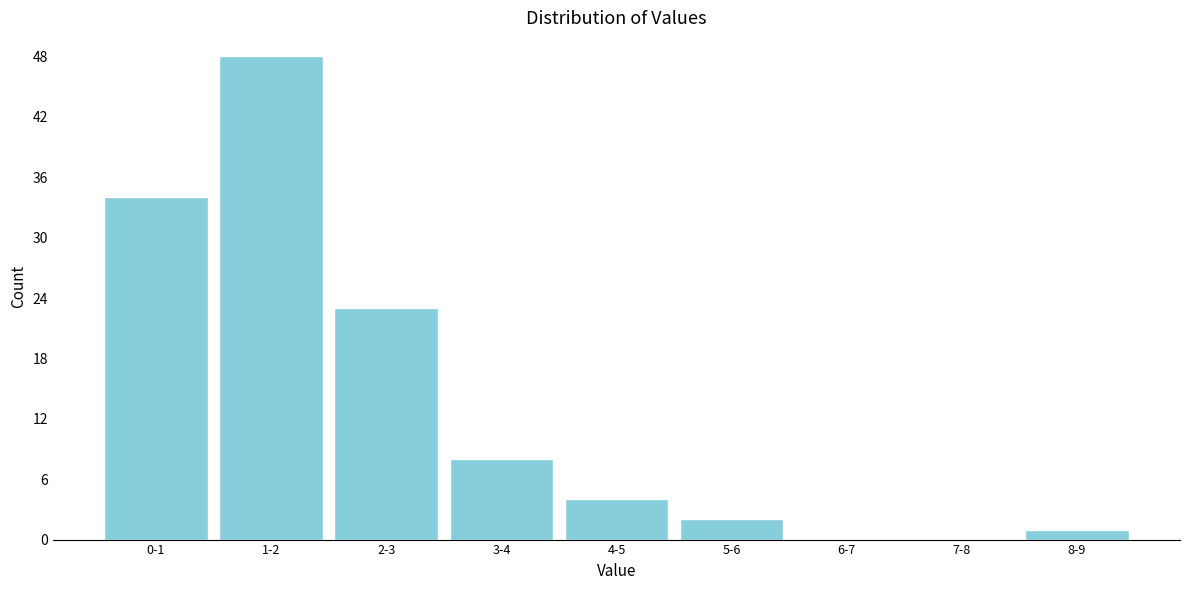

Reading right to left, what are all the values shown in this chart?

8-9=1	7-8=0	6-7=0	5-6=2	4-5=4	3-4=8	2-3=23	1-2=48	0-1=34